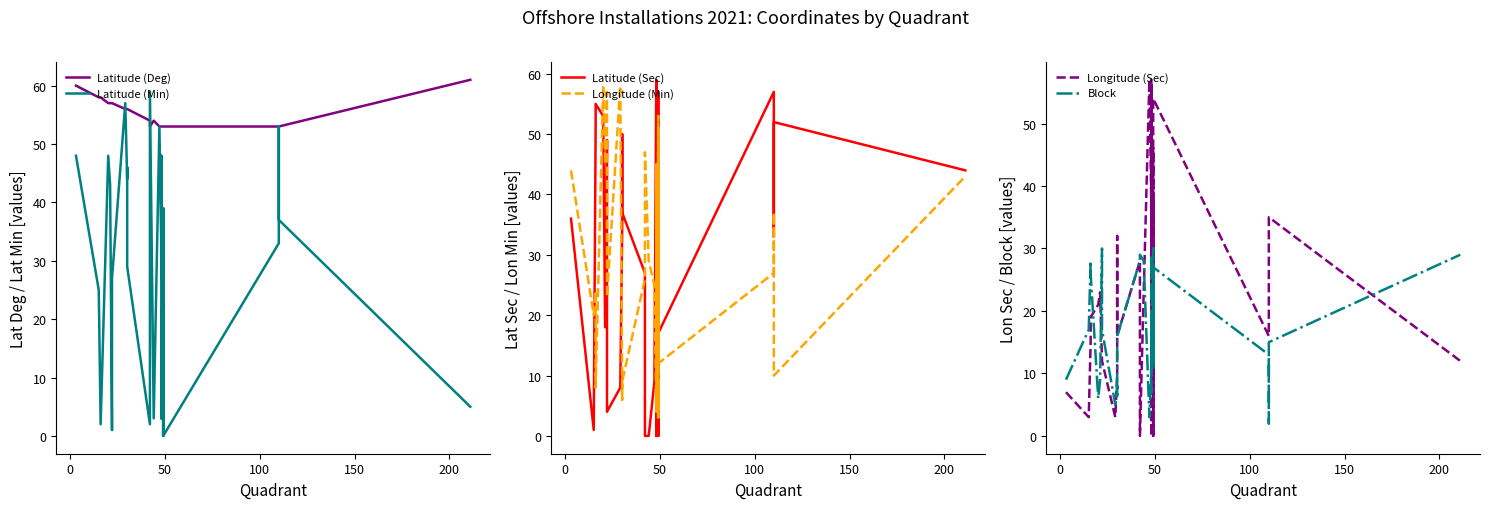

What is the greatest value displayed?

61